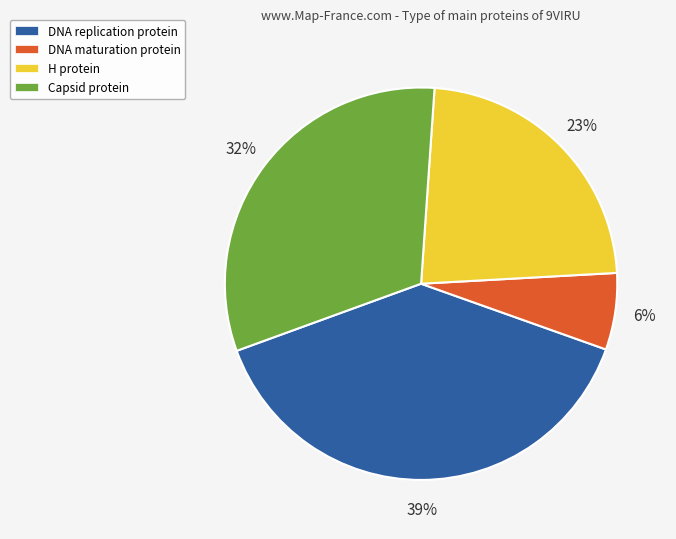

Which has a higher value, Capsid protein or H protein?

Capsid protein